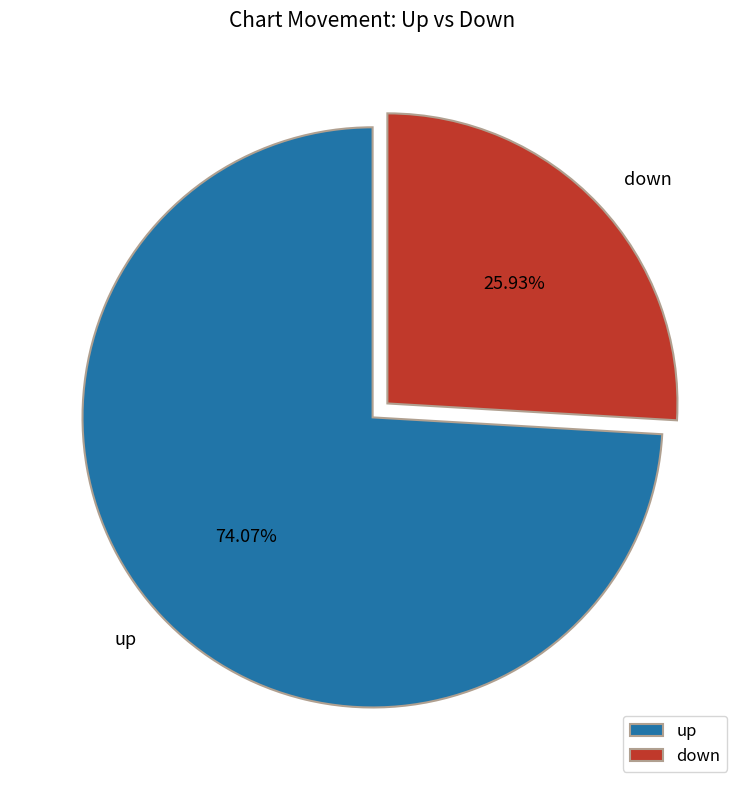

Is down the majority of the pie?

No